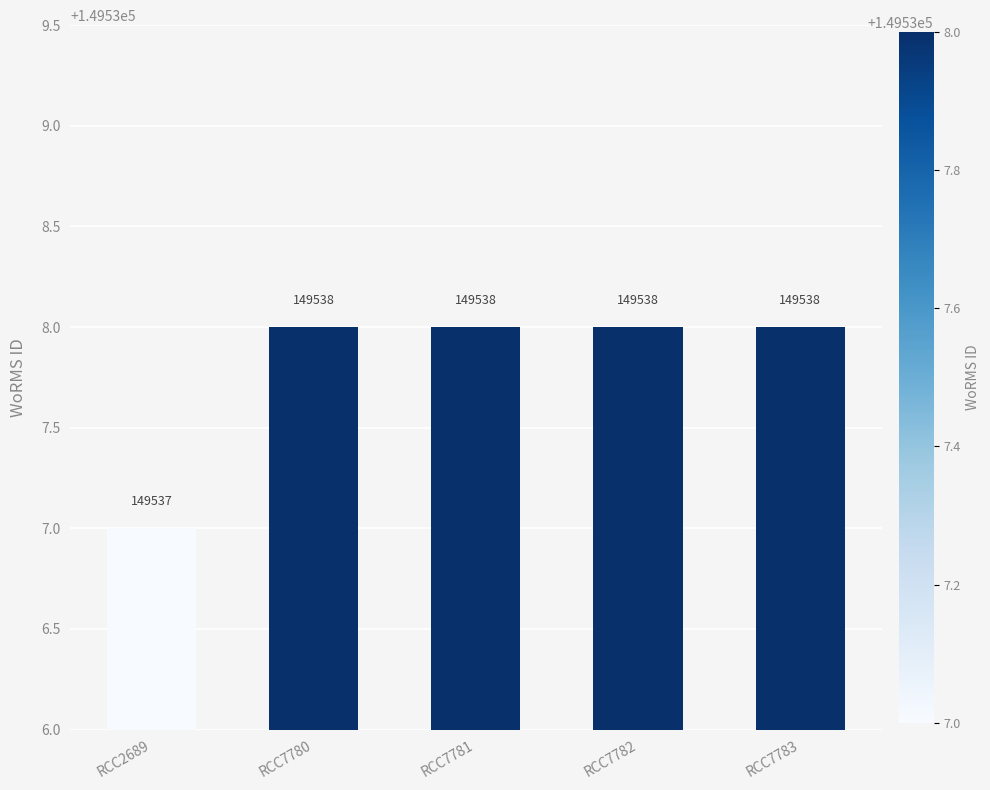

Is it true that the value at RCC7780 is 53084?

False